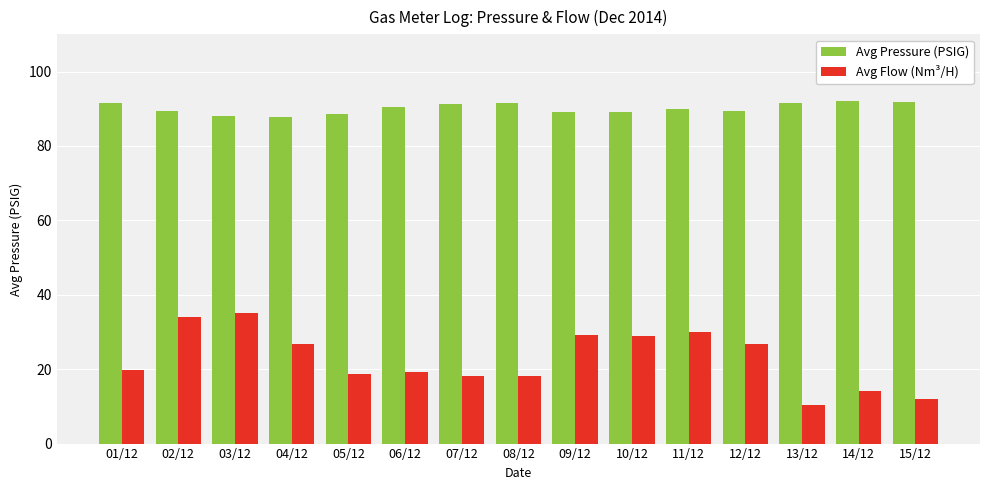

What is the minimum value for Avg Flow (Nm³/H)?

10.4